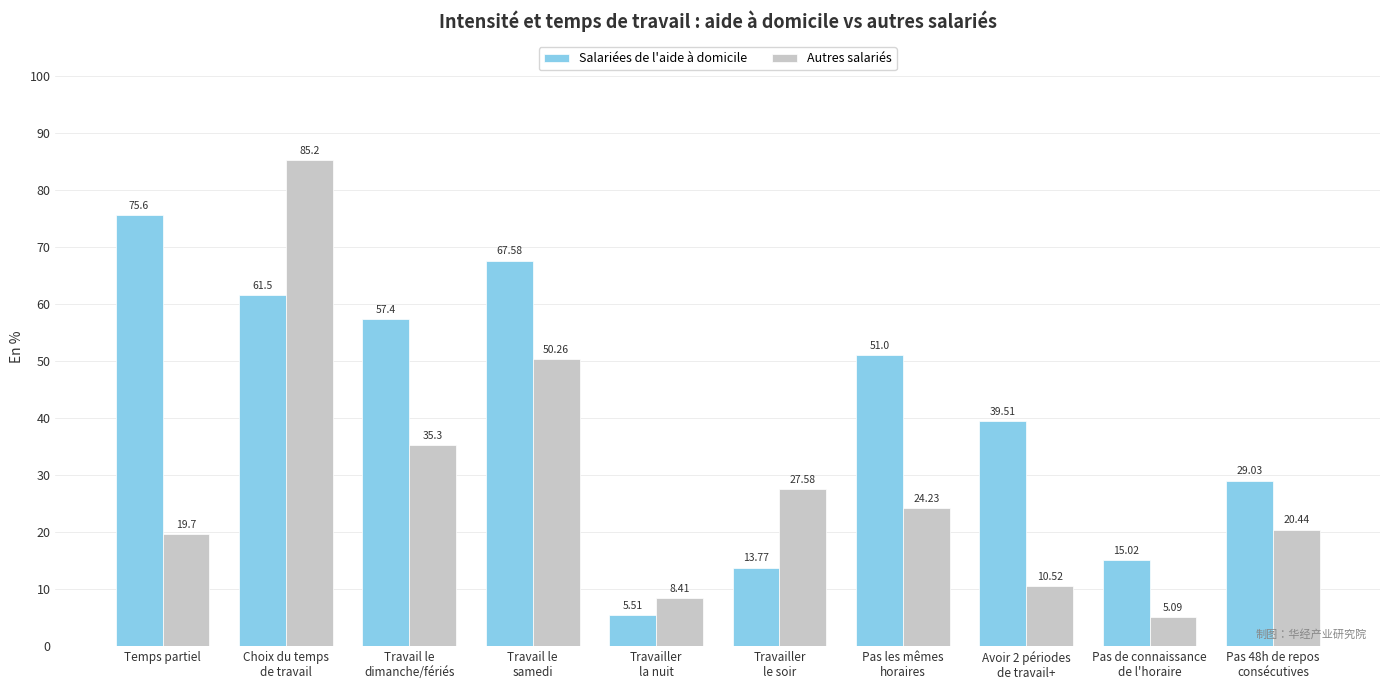

Where is Salariées de l'aide à domicile nearest to the value 40?

Avoir 2 périodes
de travail+